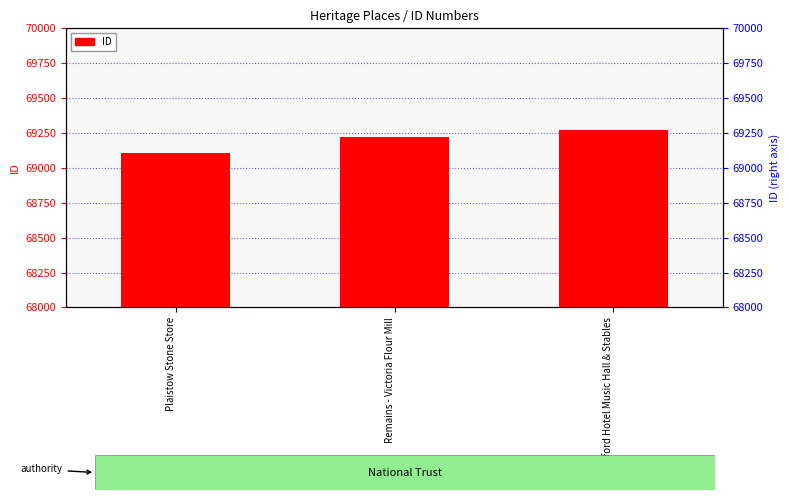

True or false: the data shows 32702 at Remains - Victoria Flour Mill.

False